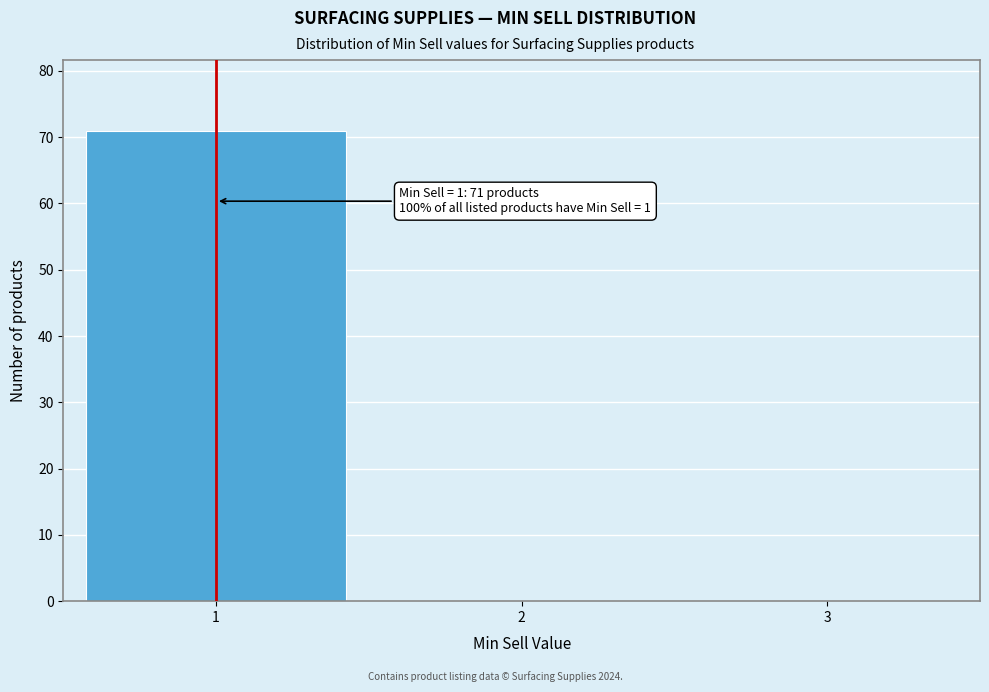

Over which range of the x-axis is the bar tallest?

0.5 to 1.5